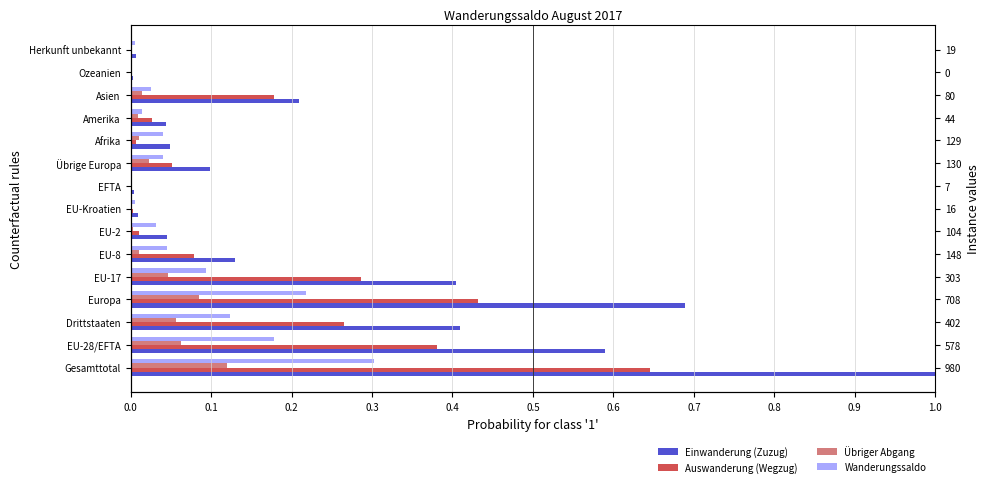

At EU-2, list the series in order from smallest to largest.

Übriger Abgang, Auswanderung (Wegzug), Wanderungssaldo, Einwanderung (Zuzug)